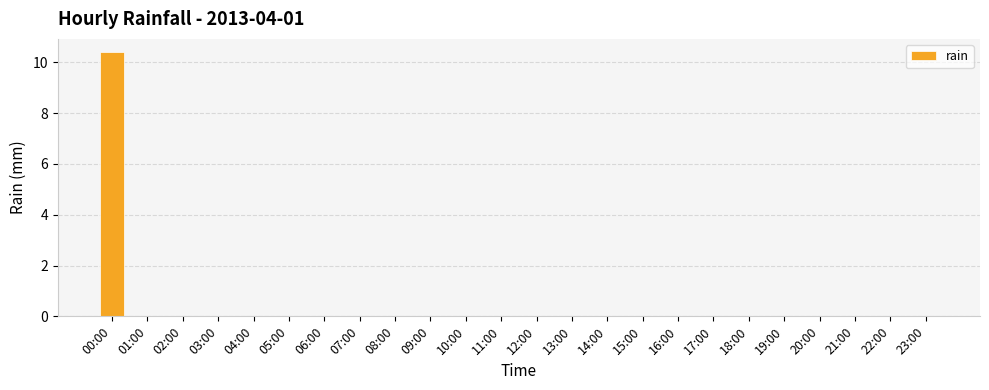

The chart shows a value of 0.0 at 11:00. True or false?

True